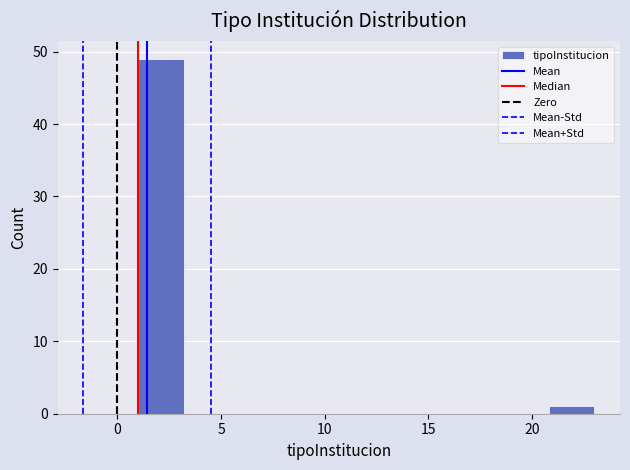

Reading left to right, transcribe this chart: for each bar, give the range it covers on the x-axis and its height. Neither the bar edges nor the heights are printed on the chart, so give them approximately, as read against the axes.

1.0 to 3.2: 49
3.2 to 5.4: 0
5.4 to 7.6: 0
7.6 to 9.8: 0
9.8 to 12.0: 0
12.0 to 14.2: 0
14.2 to 16.4: 0
16.4 to 18.6: 0
18.6 to 20.8: 0
20.8 to 23.0: 1